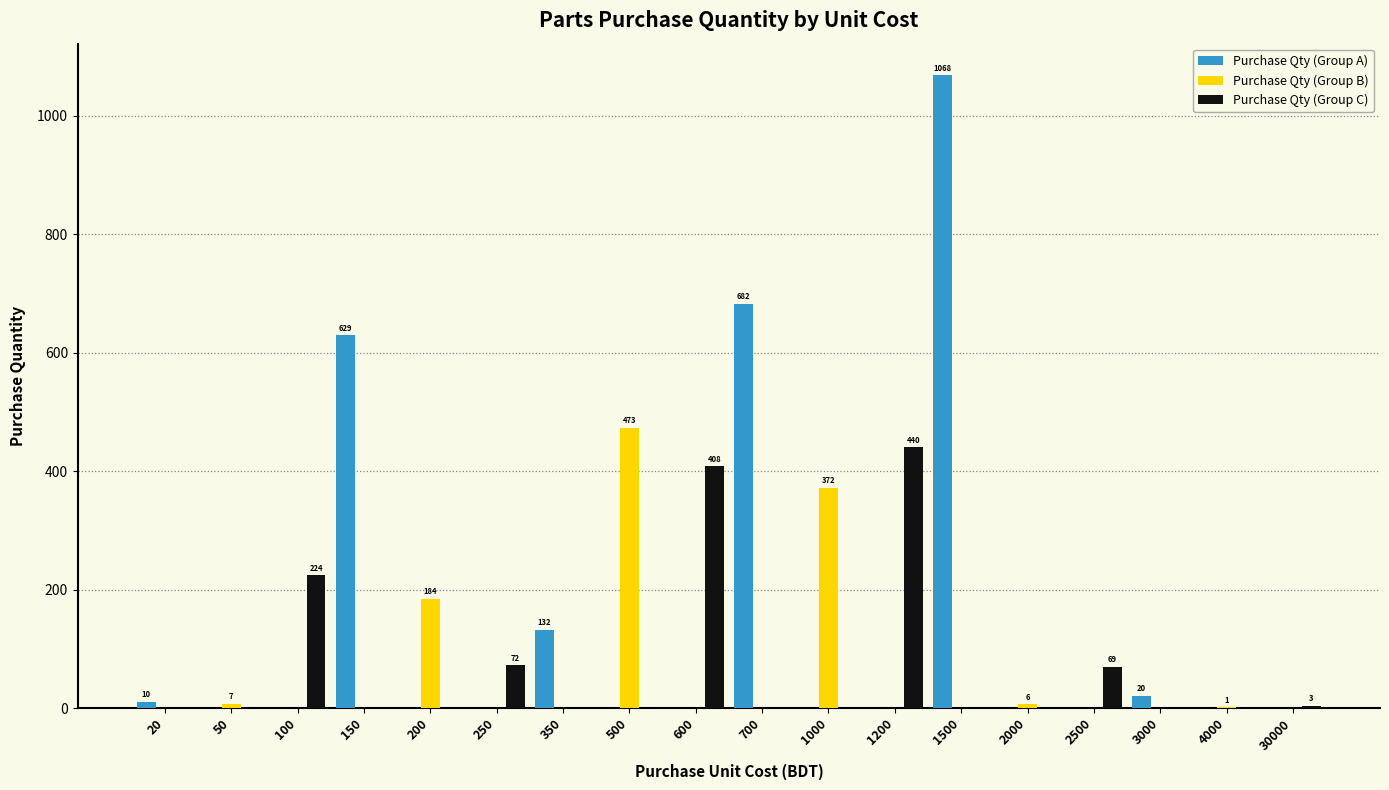

True or false: Purchase Qty (Group A) has a value of 0 at 1000.

True